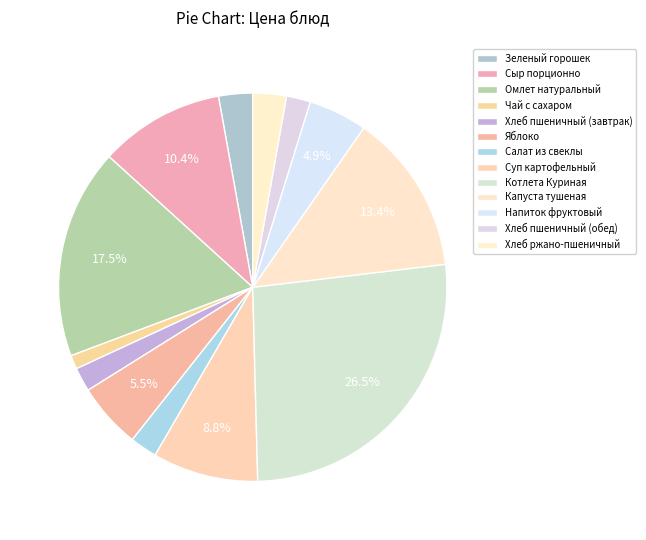

Which has a higher value, Салат из свеклы or Яблоко?

Яблоко